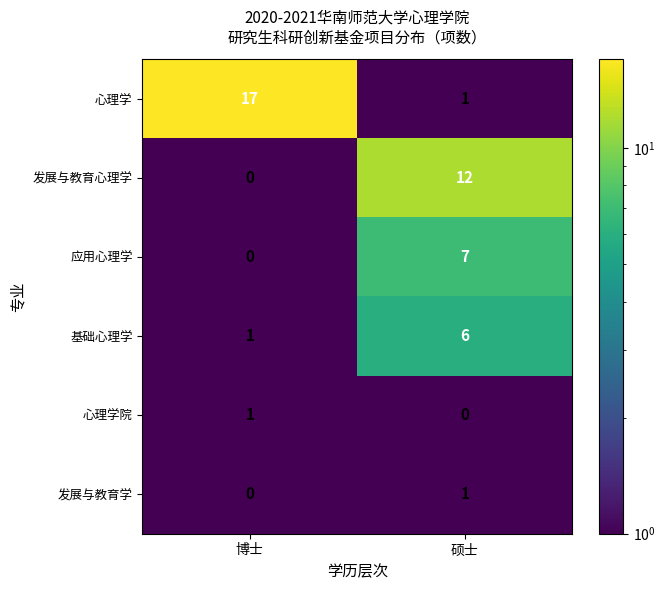

Where is 基础心理学 nearest to the value 3?

博士